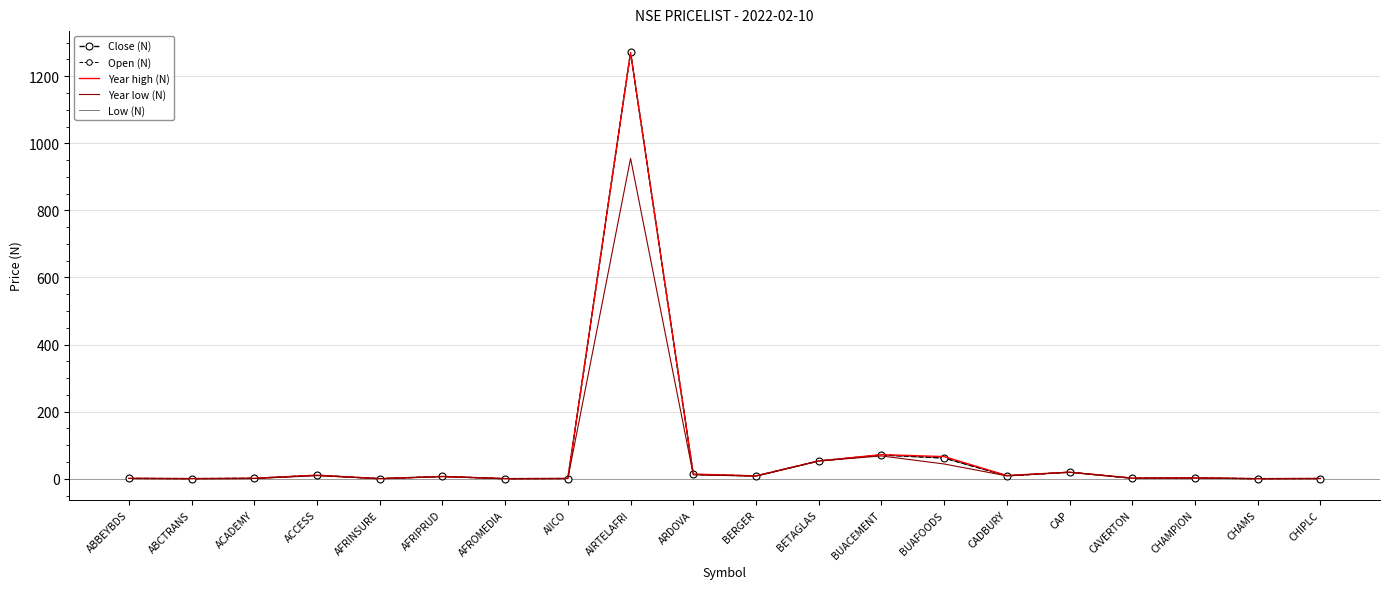

What is the minimum value for Year low (N)?

0.2